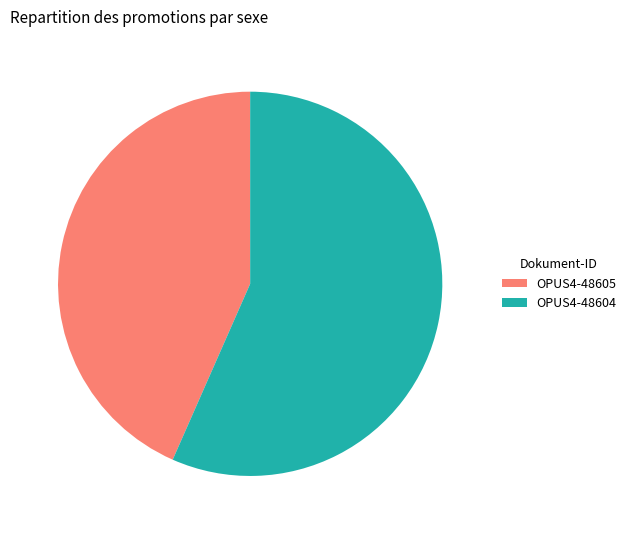

Rank the categories by value from highest to lowest.

OPUS4-48604, OPUS4-48605